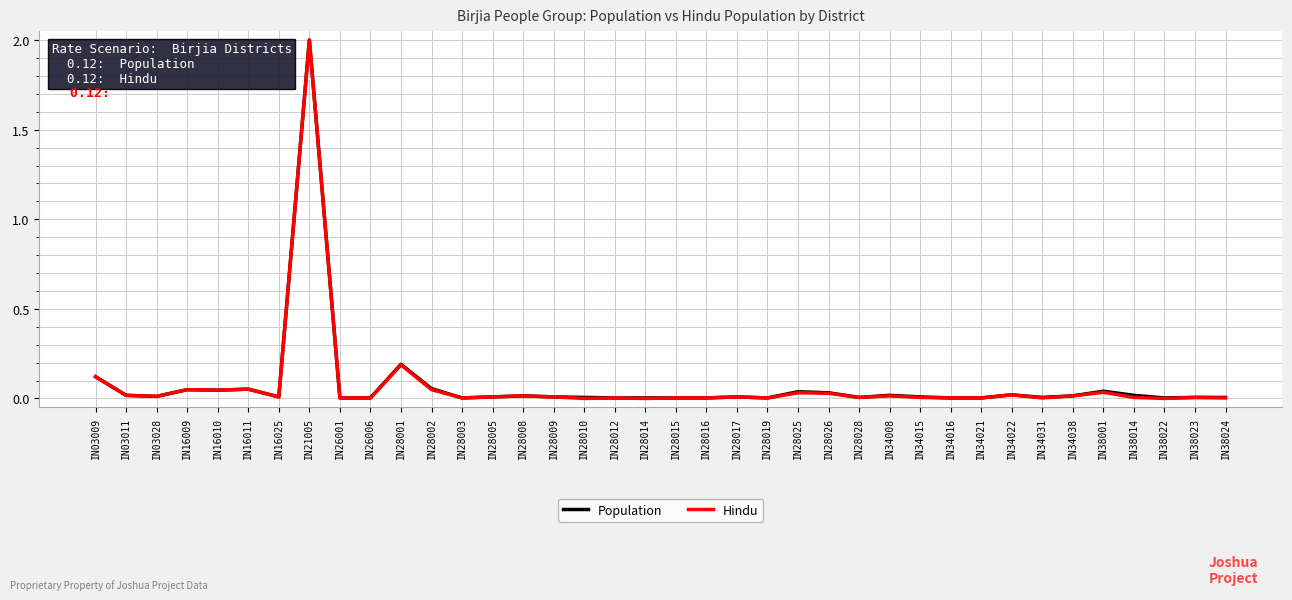

What is the maximum value for Population?

2.0